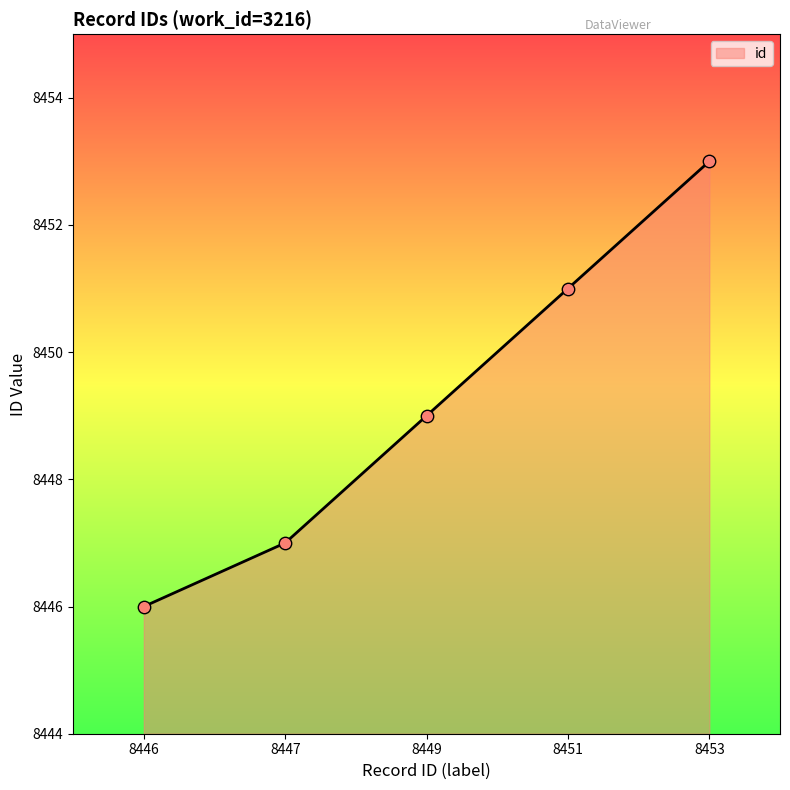

Which has a higher value, 8449 or 8446?

8449